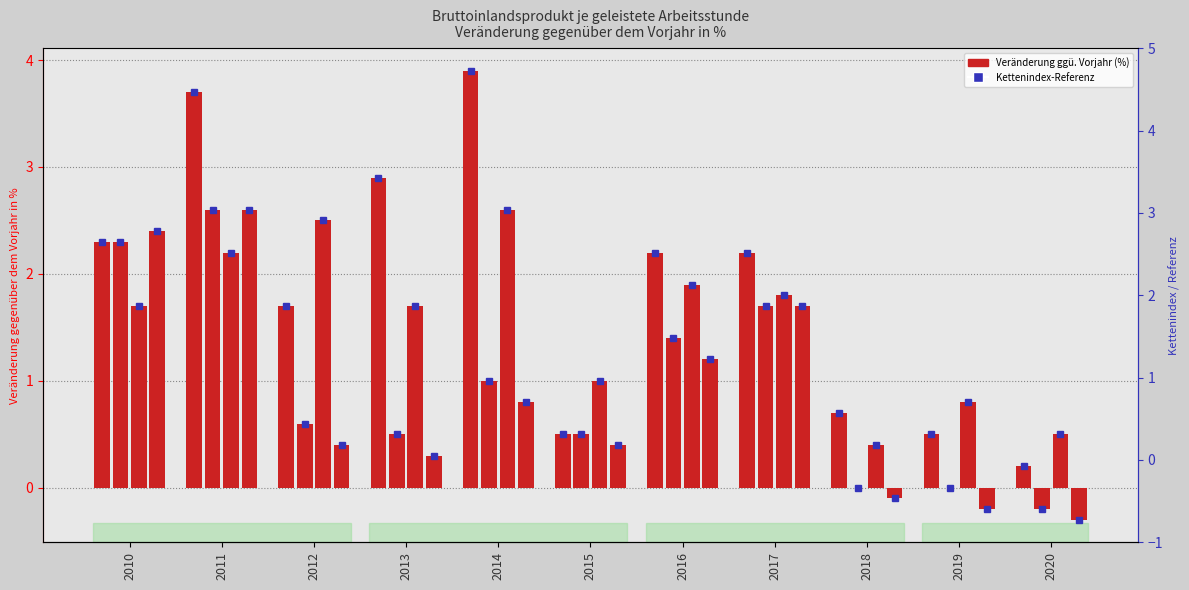

Between 2011 and 2015, which is larger?

2011